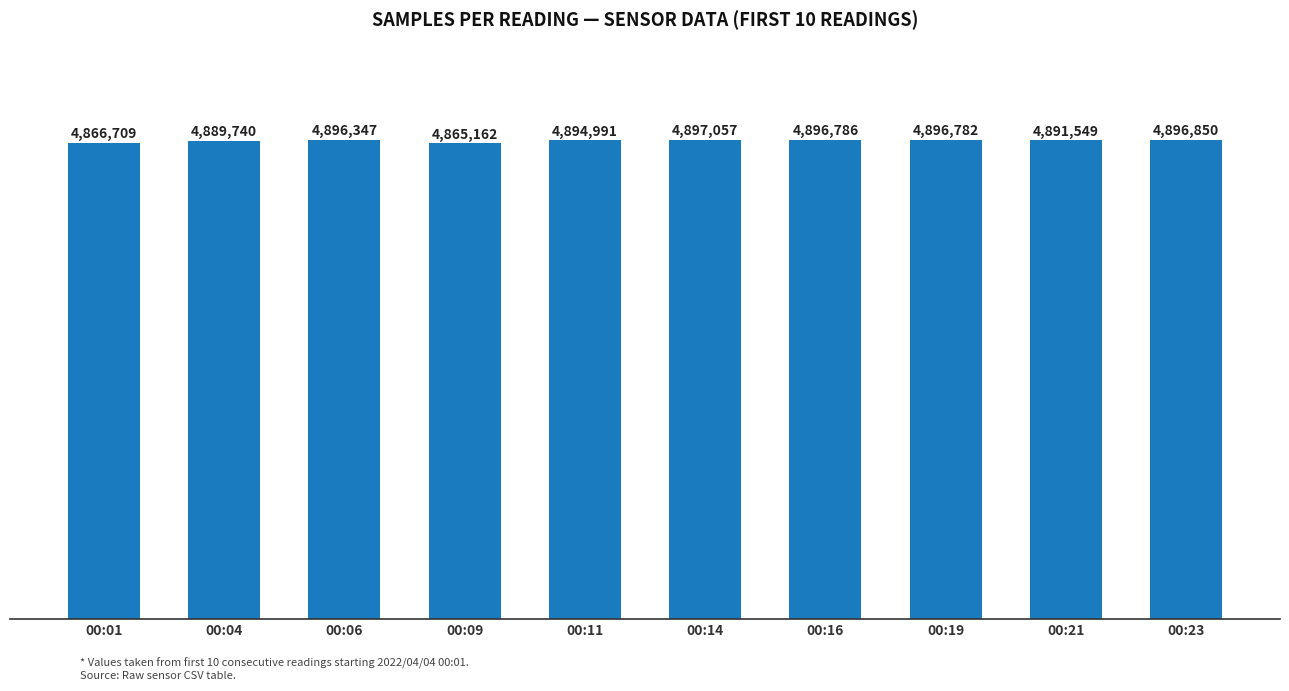

Does the chart contain stacked bars?

No